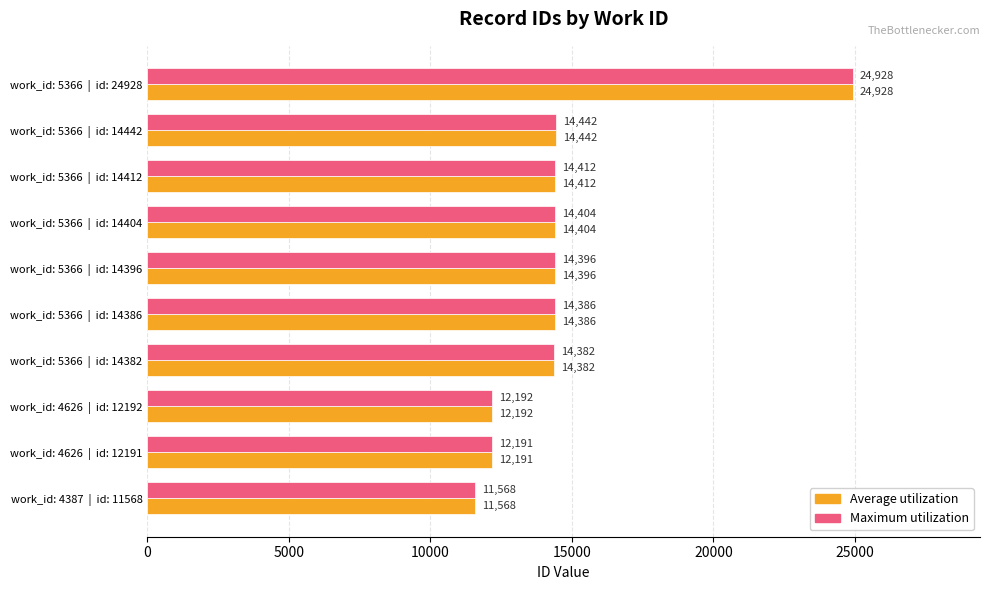

Is the value of Maximum utilization at work_id: 5366  |  id: 14386 greater than the value of Average utilization at work_id: 4626  |  id: 12191?

Yes